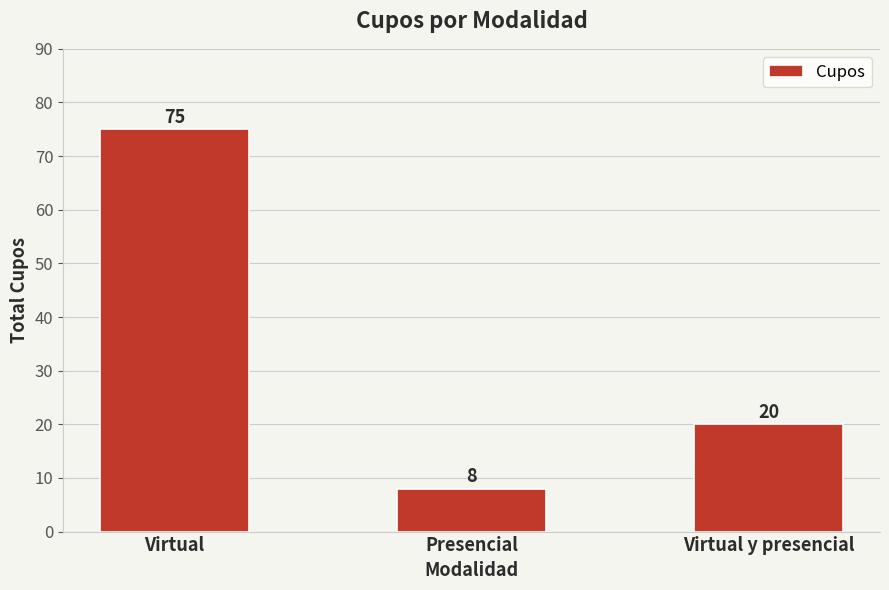

Is it true that the value at Presencial is 8?

True